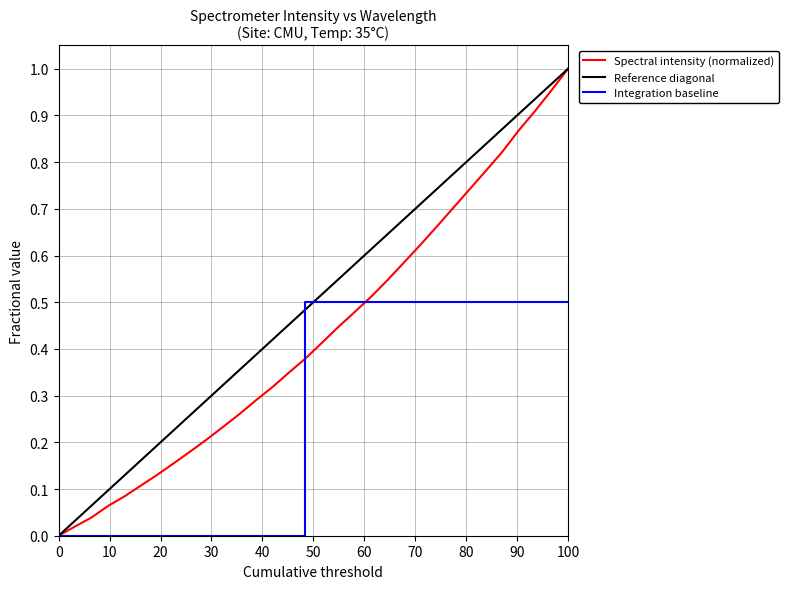

Reading left to right, what are all the values shown in this chart?

0.0	0.0	0.0	0.1	0.1	0.1	0.1	0.2	0.2	0.2	0.2	0.3	0.3	0.3	0.3	0.4	0.4	0.4	0.5	0.5	0.5	0.6	0.6	0.7	0.7	0.7	0.8	0.8	0.9	0.9	1.0	1.0